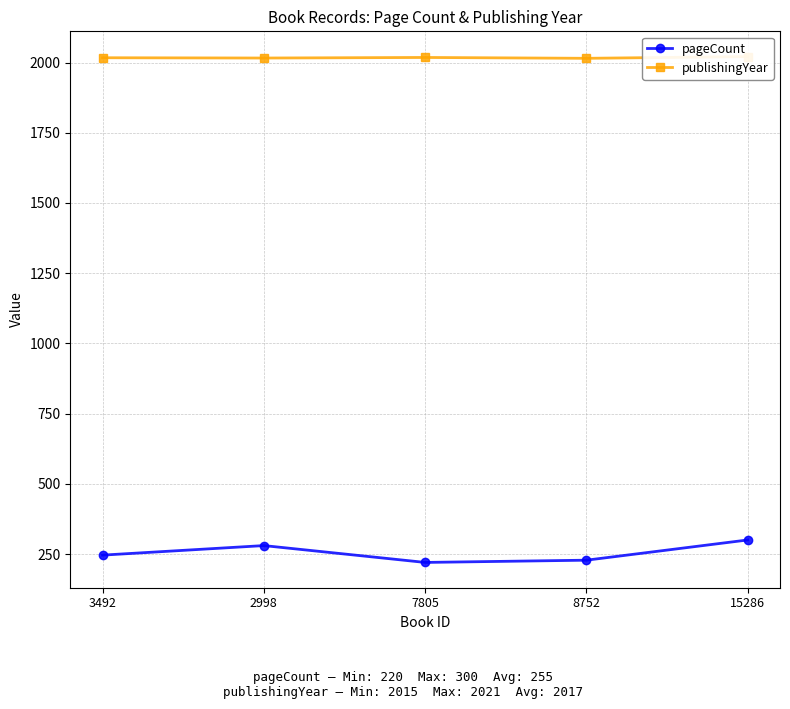

How many interior local valleys does the publishingYear series have?

2